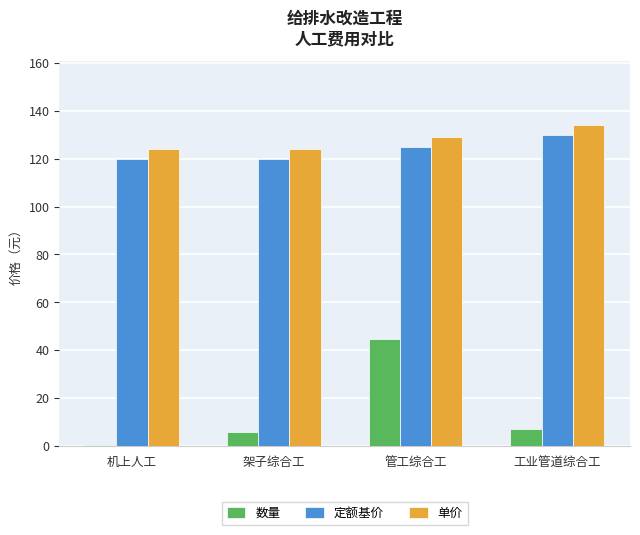

Read the 定额基价 value at 管工综合工.

125.0